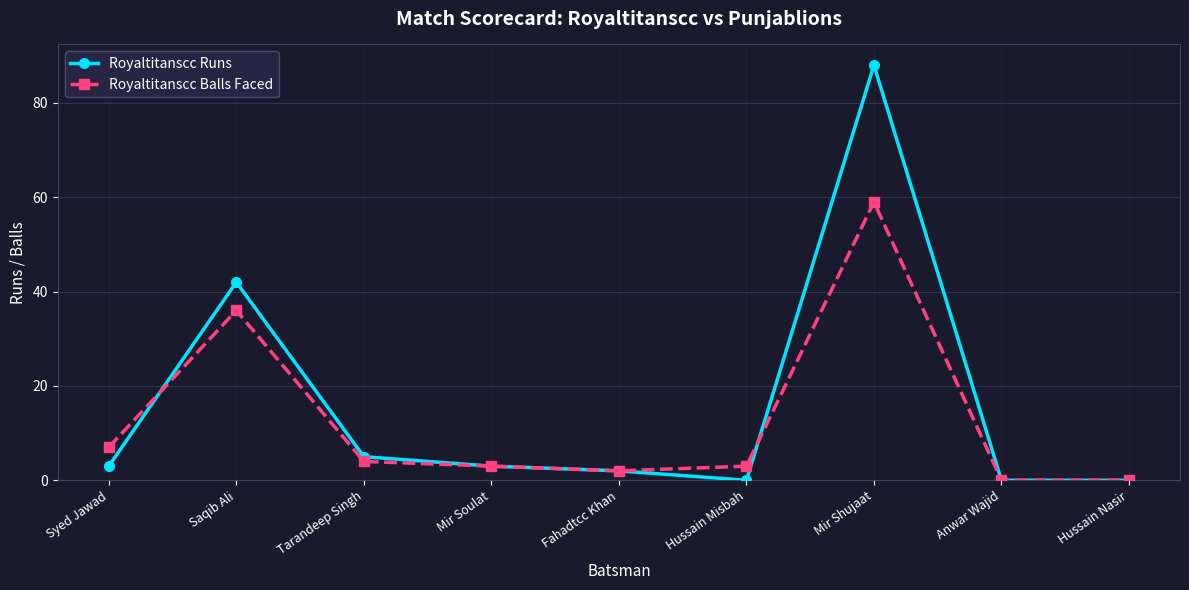

Which series has the largest total across all categories?

Royaltitanscc Runs